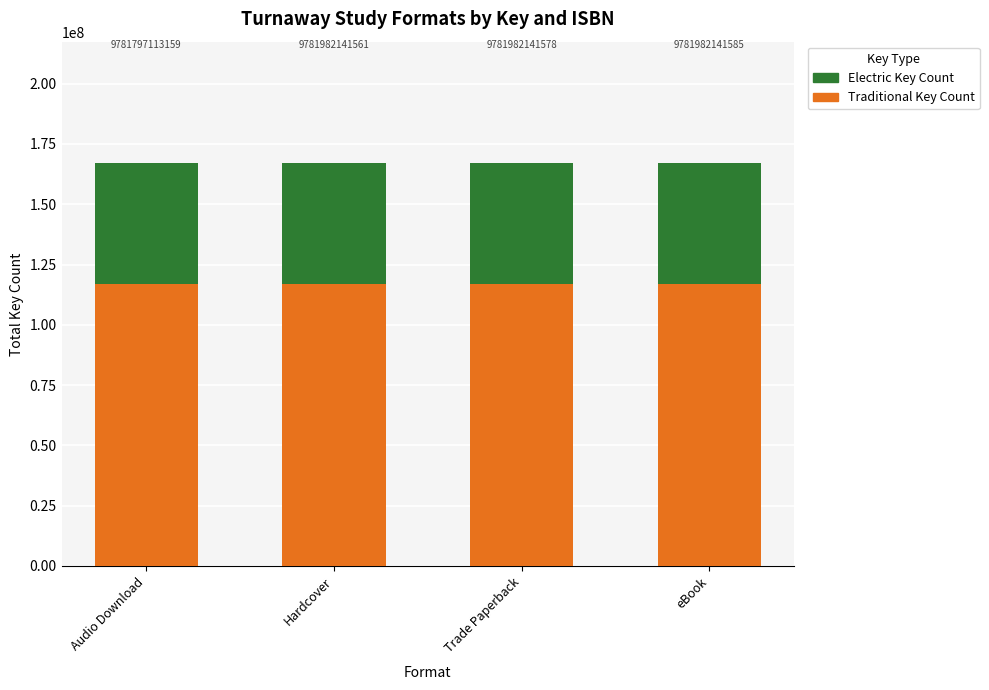

What is the maximum value for Electric Key Count?

50175157.8